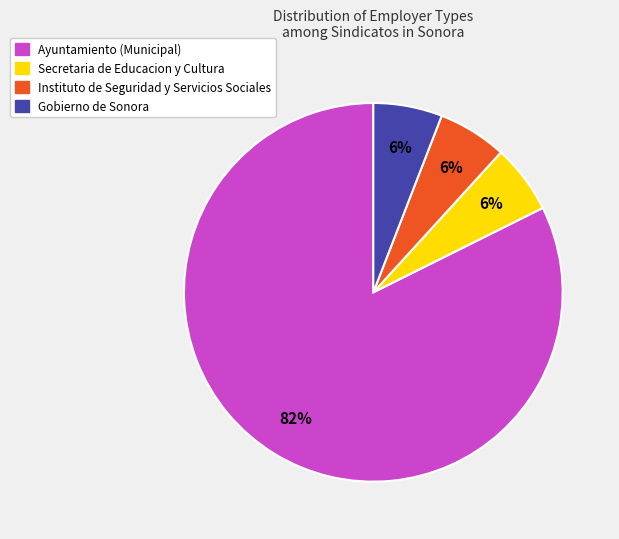

How many segments does this pie chart have?

4